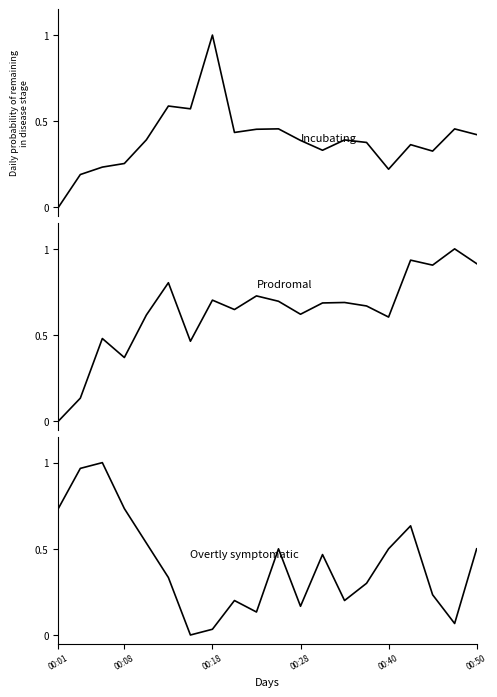

At how many categories does at least one series exceed 0?

20